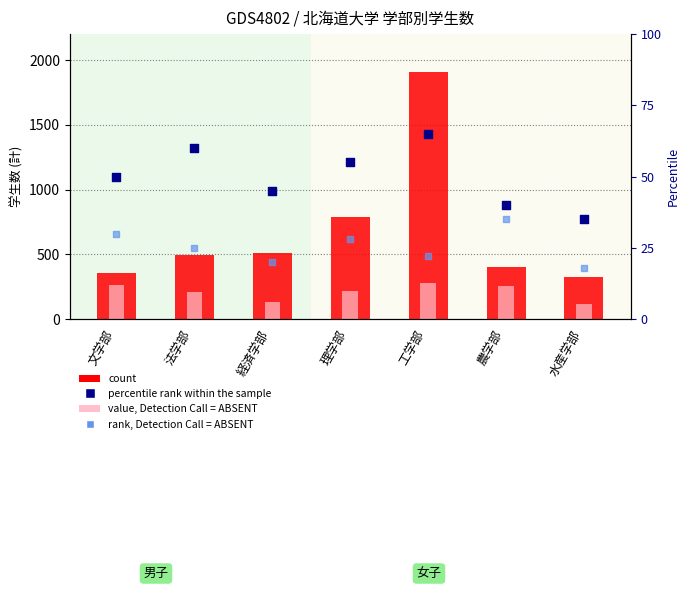

What is the total value across all series at 経済学部?

710